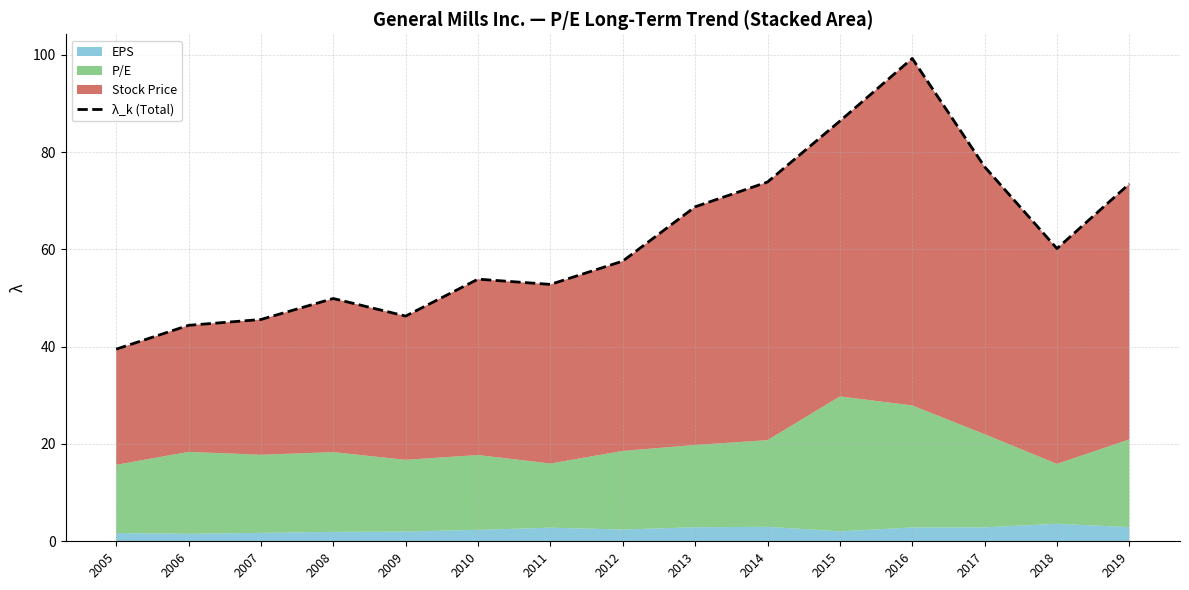

What is the change in value from 2007 to 2014?

+28.2